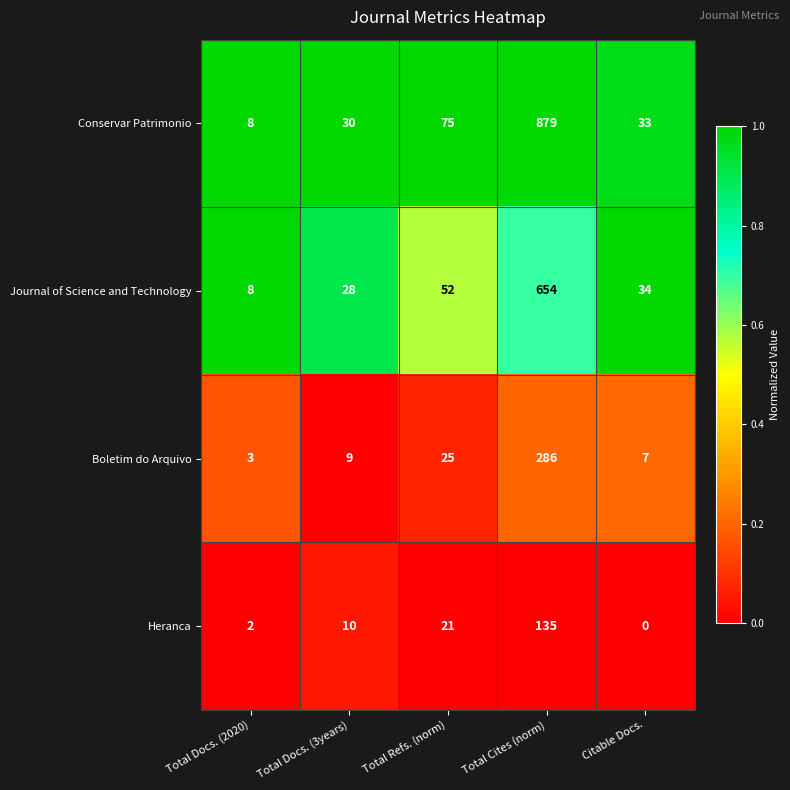

What value does the Boletim do Arquivo series have at Total Docs. (2020)?

3